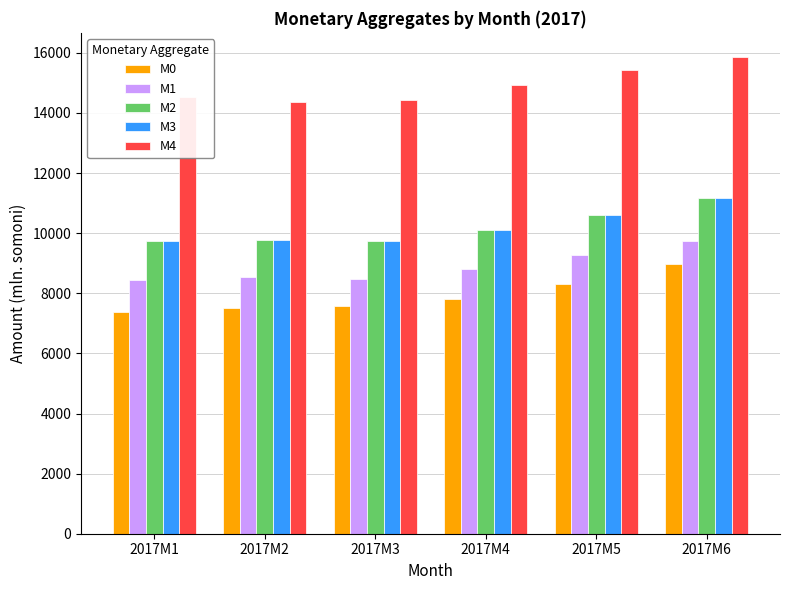

How many data points in M1 are above 8796?

3